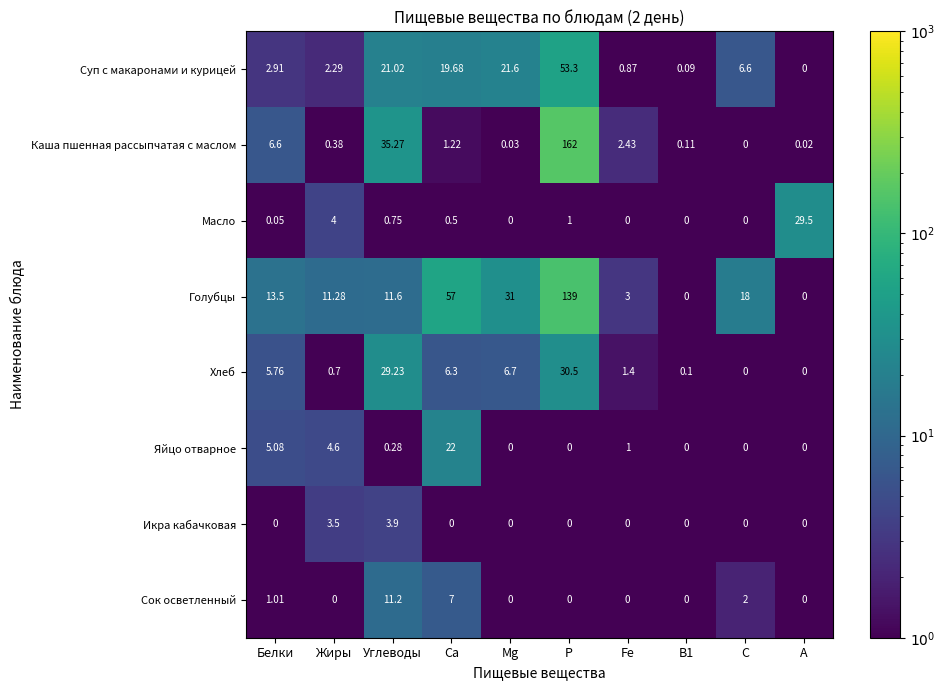

Where is Сок осветленный nearest to the value 5?

Са